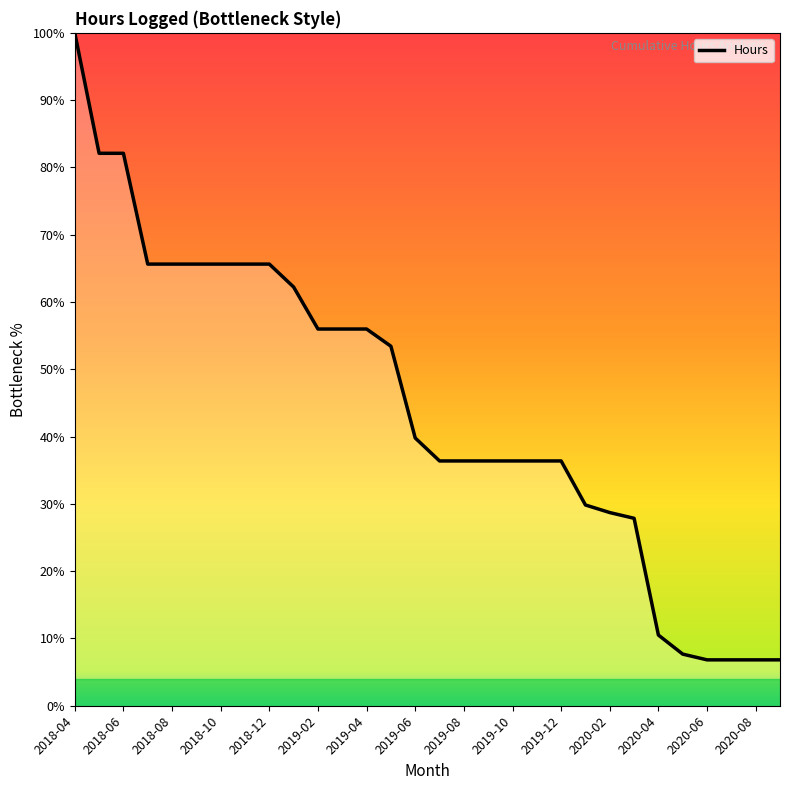

How many values are below 39?

15